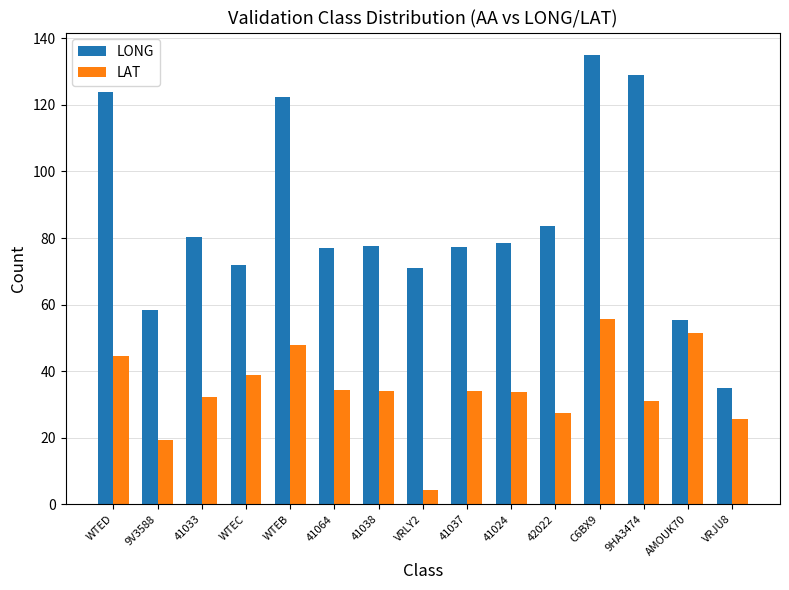

What are all the series names shown in the legend?

LONG, LAT